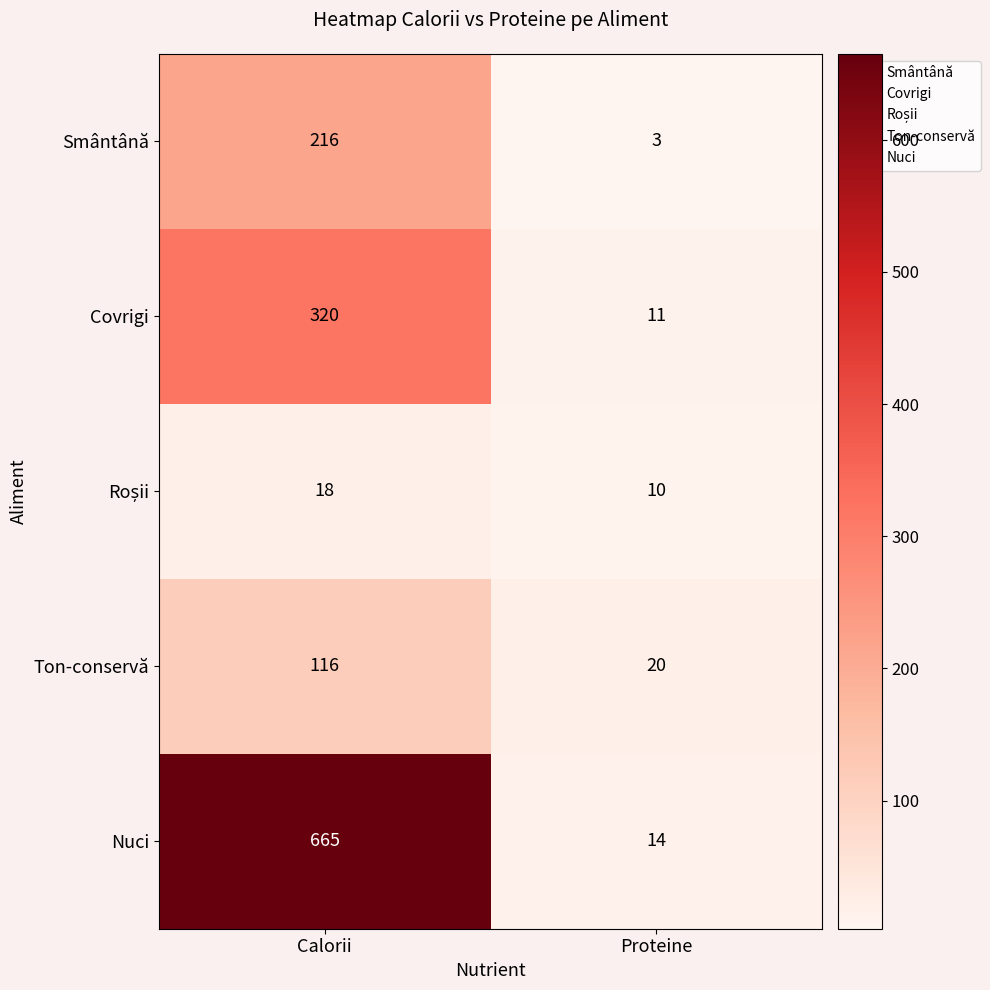

What is the difference between the highest and lowest values at Calorii?

647